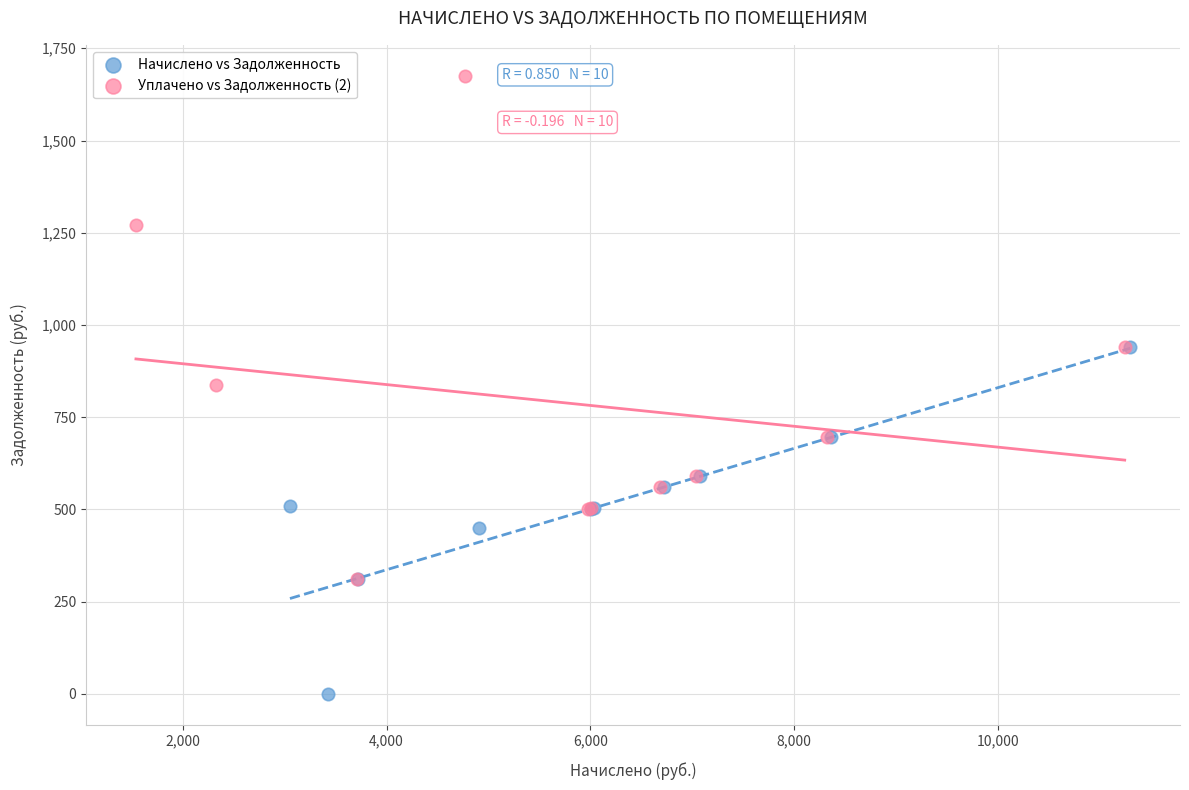

Which series reaches the maximum Y coordinate?

Уплачено vs Задолженность (2)